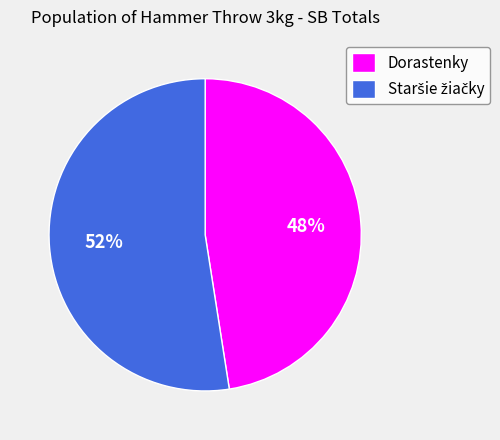

To the nearest percent, what is the average slice percentage?

50%